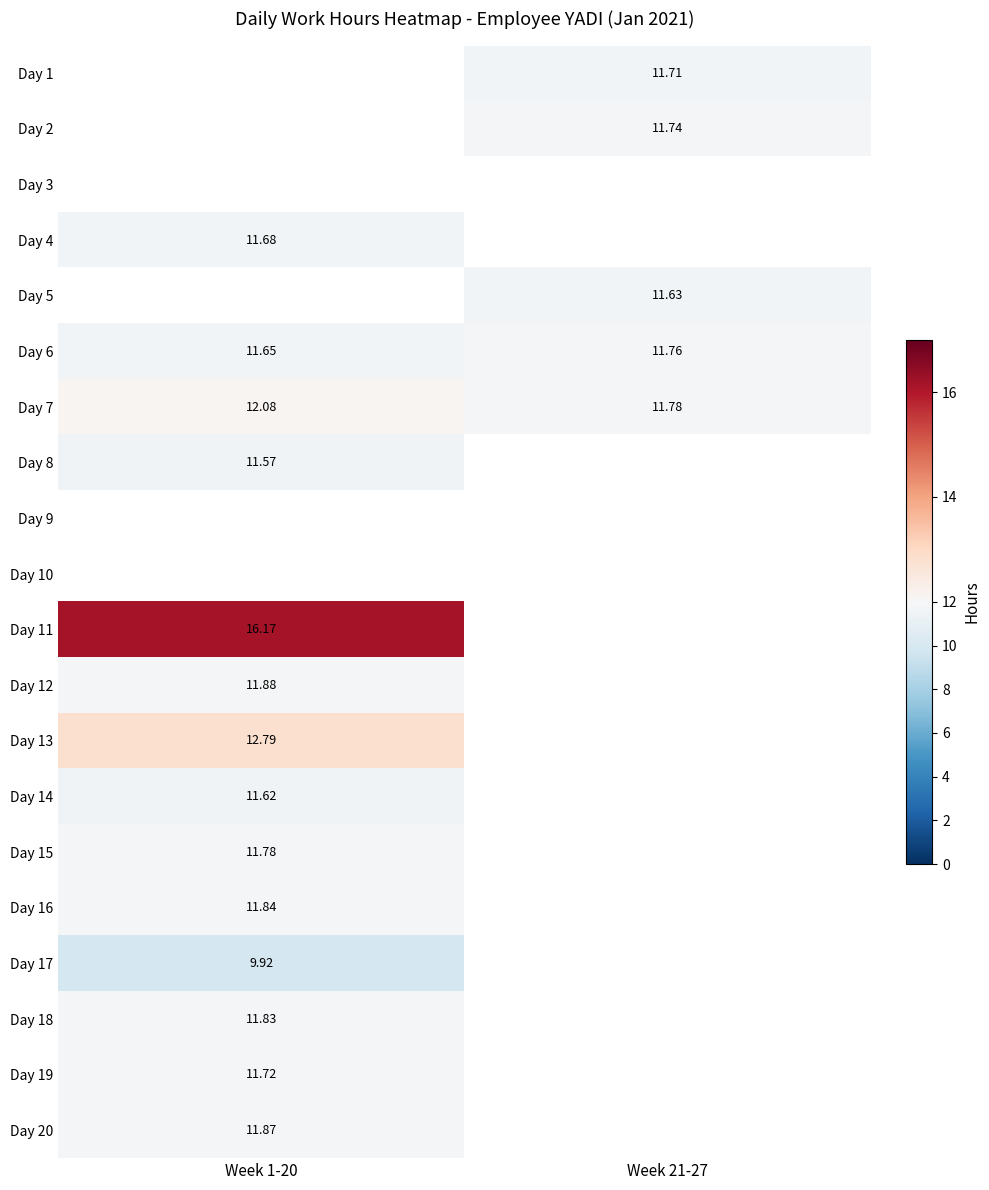

Is the value of Day 6 at Week 21-27 greater than the value of Day 18 at Week 1-20?

No